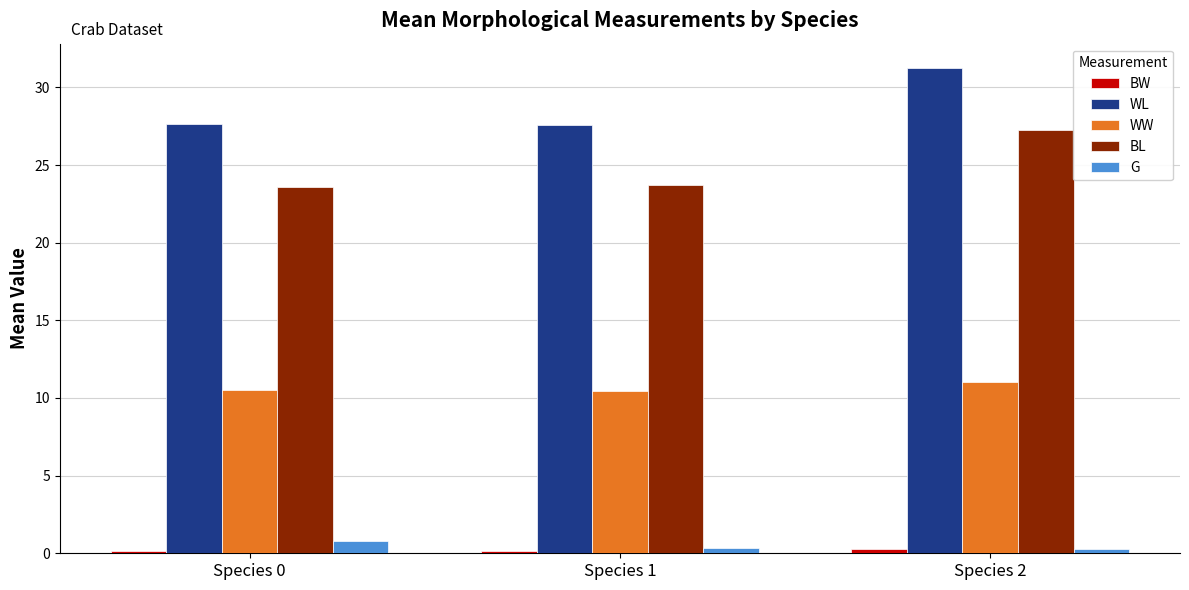

The value of WW at Species 1 is 3.6. True or false?

False